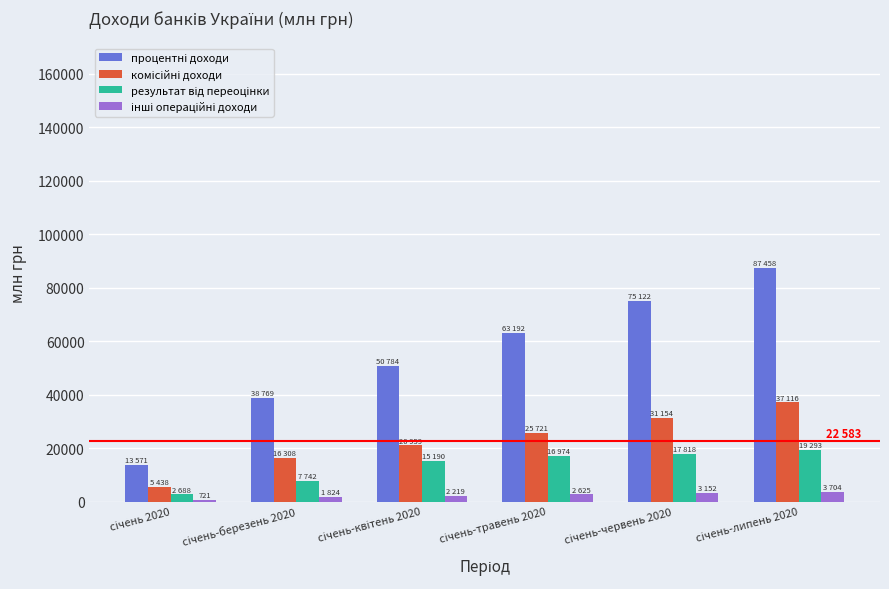

What is the total value across all series at січень-квітень 2020?

89152